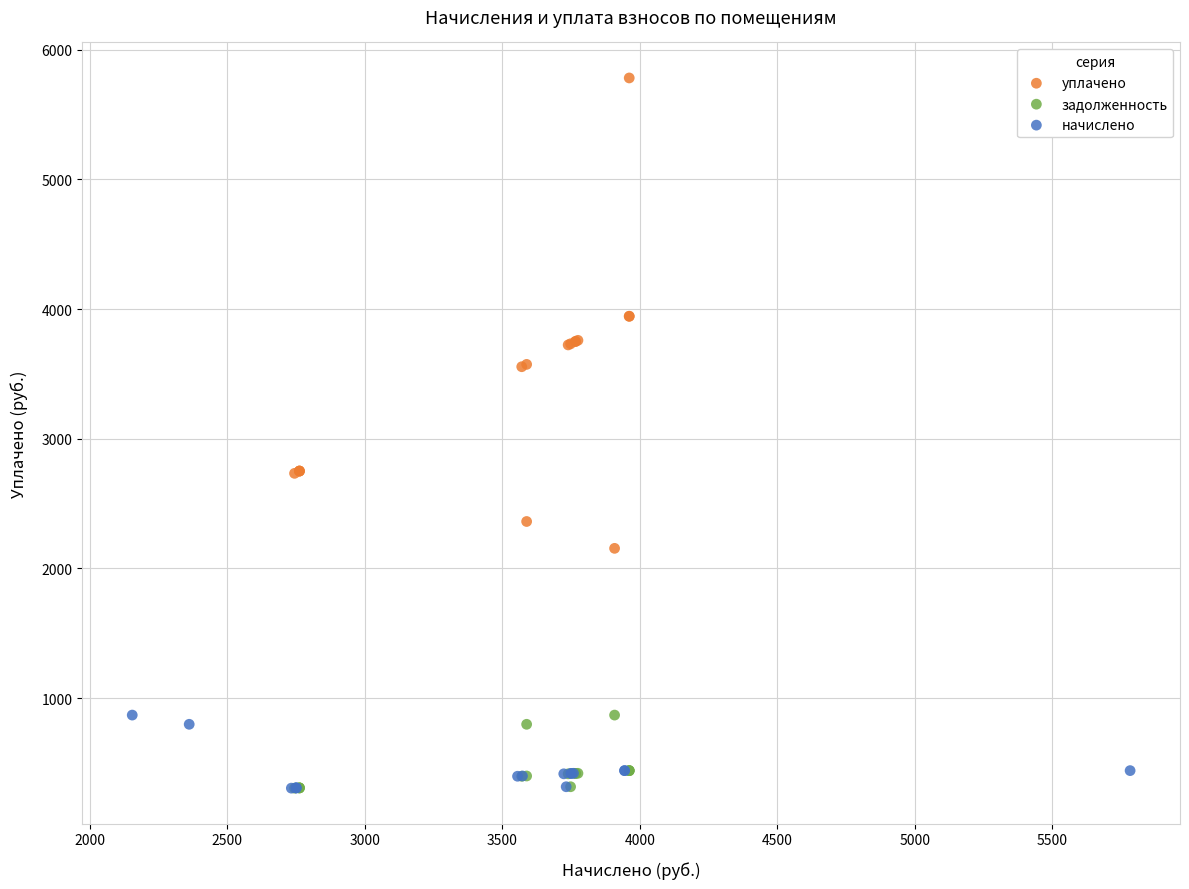

Which series reaches the maximum Y coordinate?

уплачено